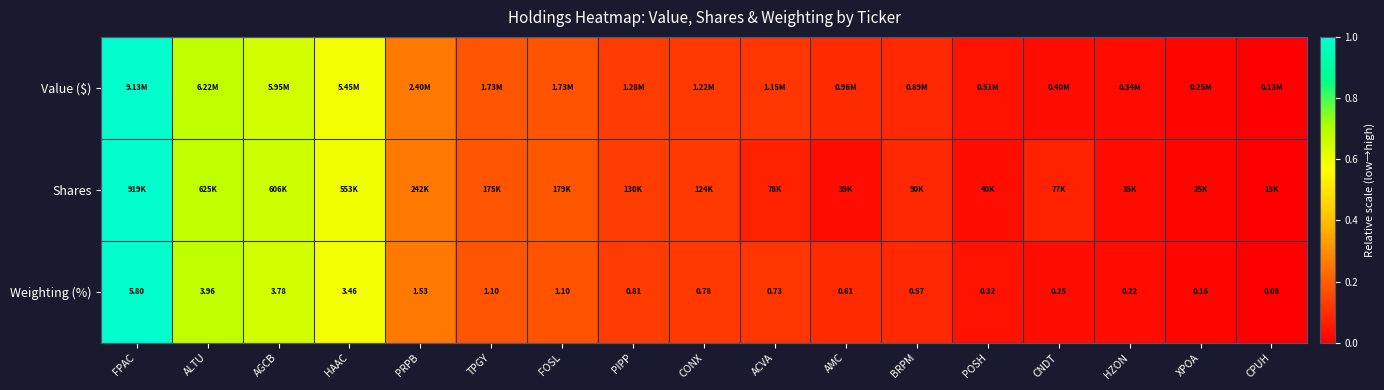

Which category has the lowest value in the Weighting (%) series?

CPUH